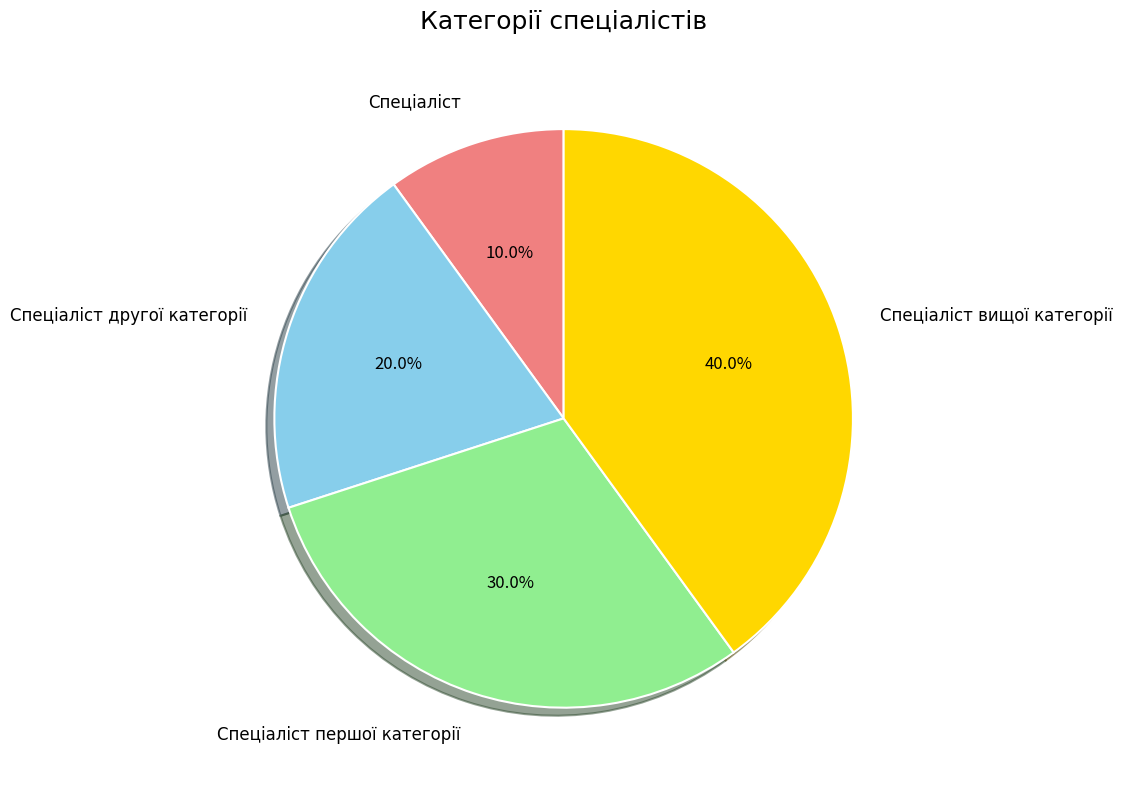

Count the number of slices in the pie.

4